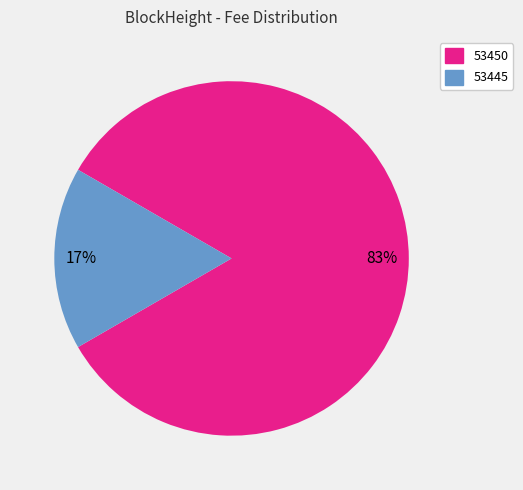

To the nearest percent, what is the average slice percentage?

50%